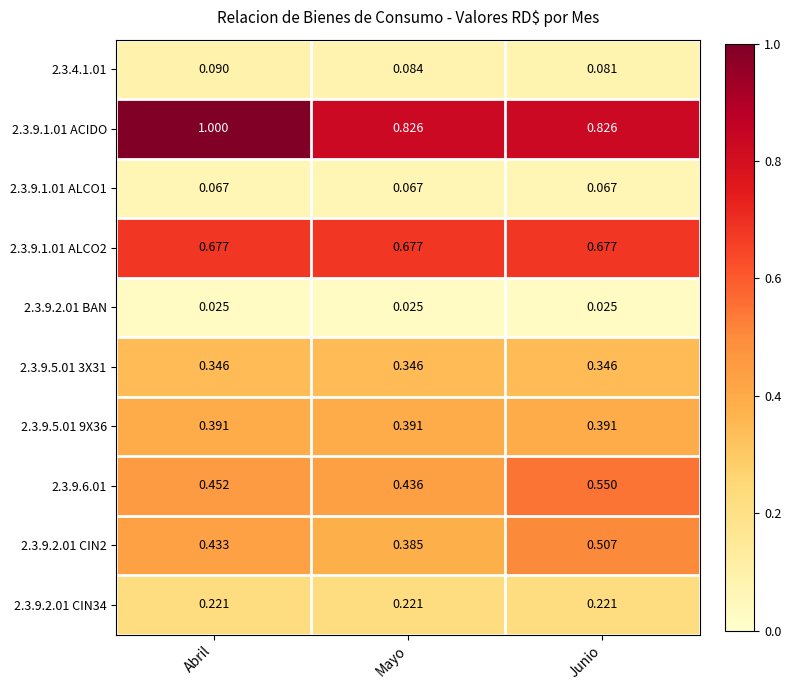

Is the value of 2.3.9.5.01 3X31 at Abril greater than the value of 2.3.9.5.01 9X36 at Junio?

No